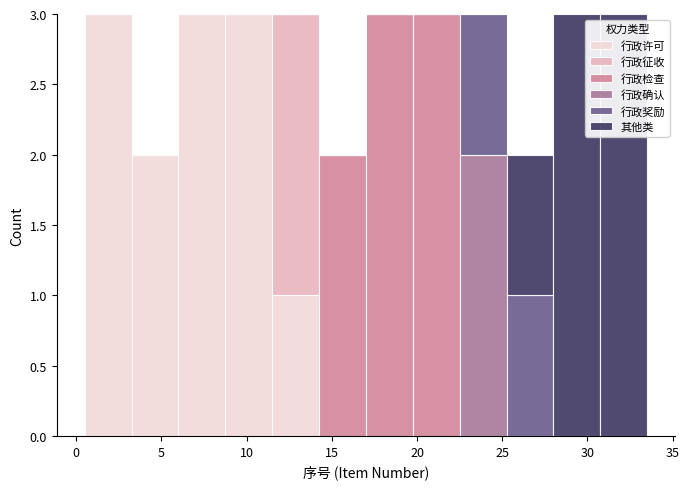

Reading left to right, transcribe this chart: for each stacked bar, give the range it covers on the x-axis and its total height. Neither the bar edges nor the heights are printed on the chart, so give them approximately, as read against the axes.

0.50 to 3.25: 3
3.25 to 6.00: 2
6.00 to 8.75: 3
8.75 to 11.50: 3
11.50 to 14.25: 3
14.25 to 17.00: 2
17.00 to 19.75: 3
19.75 to 22.50: 3
22.50 to 25.25: 3
25.25 to 28.00: 2
28.00 to 30.75: 3
30.75 to 33.50: 3